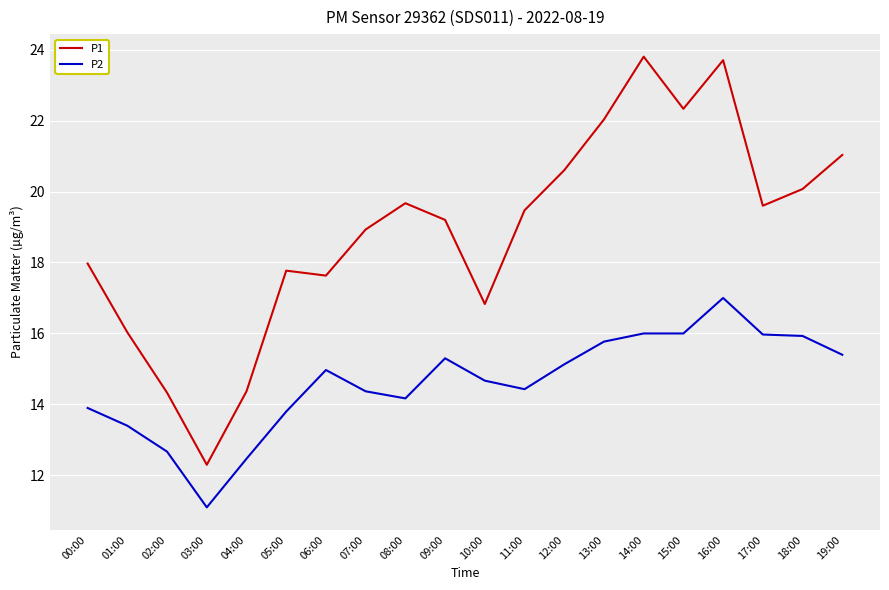

True or false: P2 and P1 cross at least once.

False